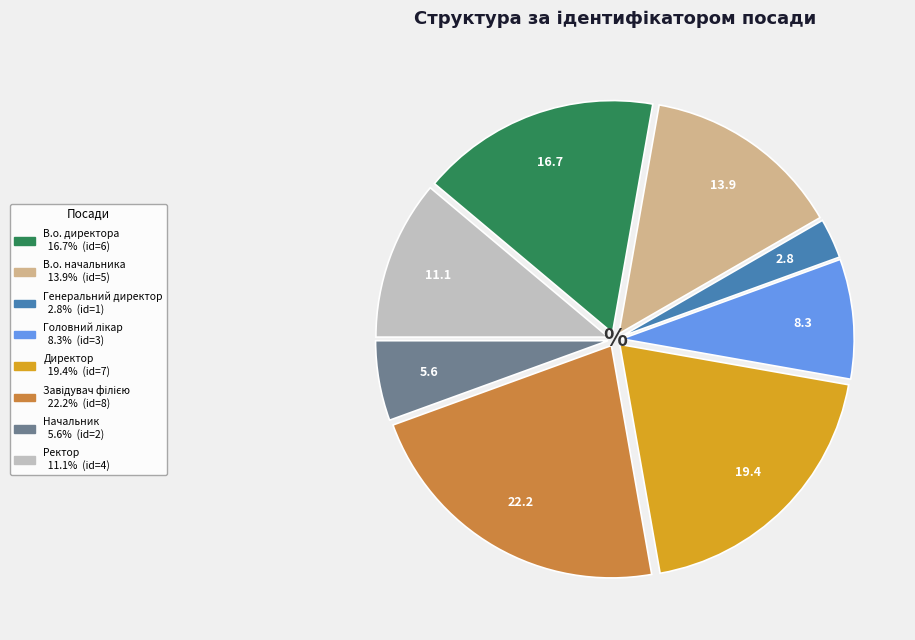

Do Ректор and Начальник together represent more than half of the pie?

No